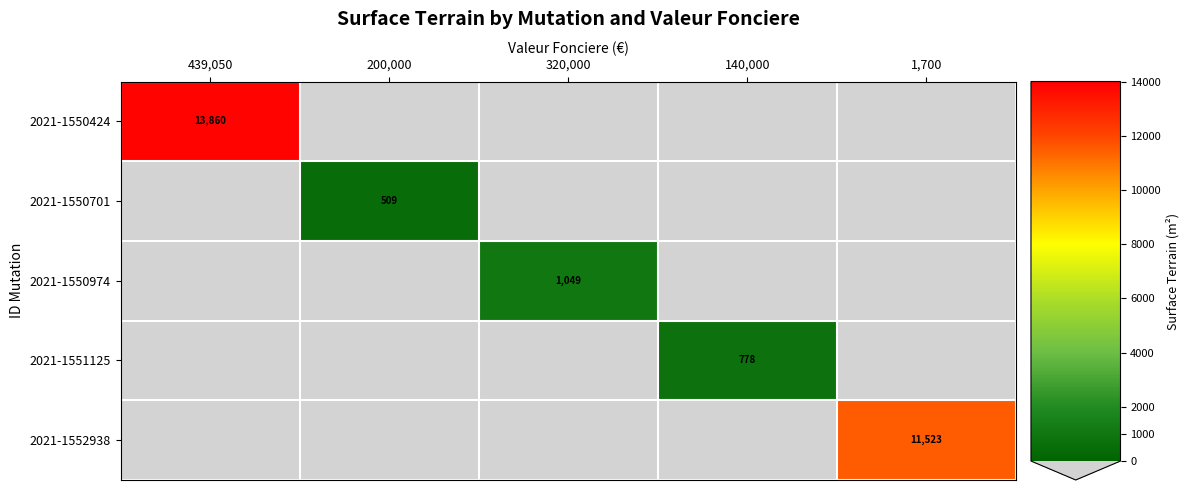

The value of 2021-1551125 at 140,000 is 778. True or false?

True